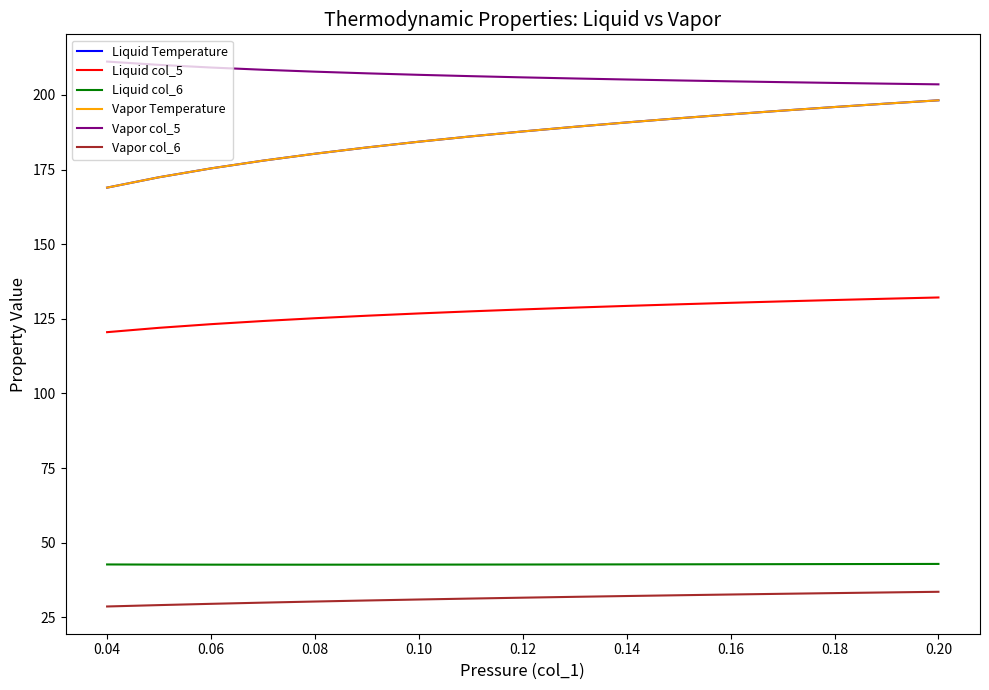

Does the chart display data point markers on the line(s)?

No